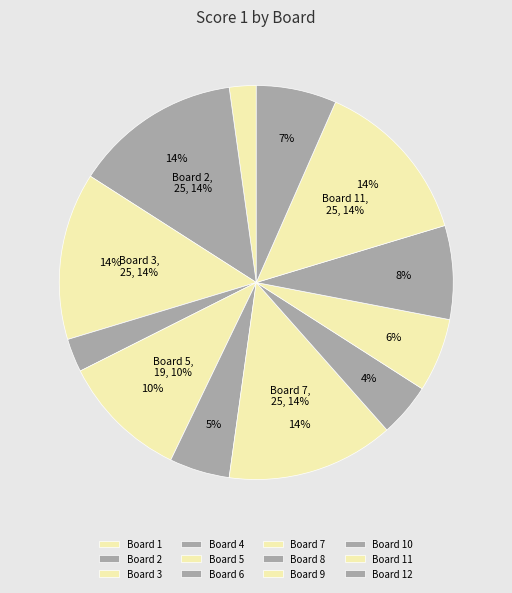

Rank the categories by value from highest to lowest.

2, 3, 7, 11, 5, 10, 12, 9, 6, 8, 4, 1